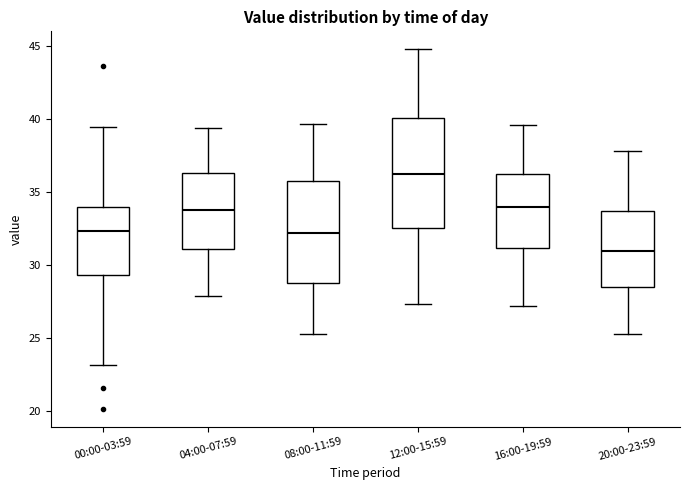

Reading left to right, transcribe this box plot: for each box, give where its median line is, the range the box spans, and where its two whiskers end, as read against the y-axis. The values are not printed on the chart, so give them approximately, as read against the axis.

00:00-03:59: median 32.5, box 29.5 to 34.0, whiskers 23.0 to 39.5
04:00-07:59: median 34.0, box 31.0 to 36.5, whiskers 28.0 to 39.5
08:00-11:59: median 32.0, box 29.0 to 36.0, whiskers 25.5 to 39.5
12:00-15:59: median 36.5, box 32.5 to 40.0, whiskers 27.5 to 45.0
16:00-19:59: median 34.0, box 31.0 to 36.5, whiskers 27.0 to 39.5
20:00-23:59: median 31.0, box 28.5 to 33.5, whiskers 25.5 to 38.0